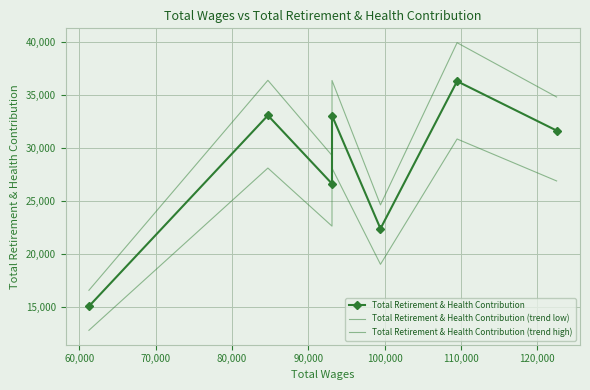

What is the sum of the Total Retirement & Health Contribution (trend high) values at 60,000 and 110,000?

56591.7